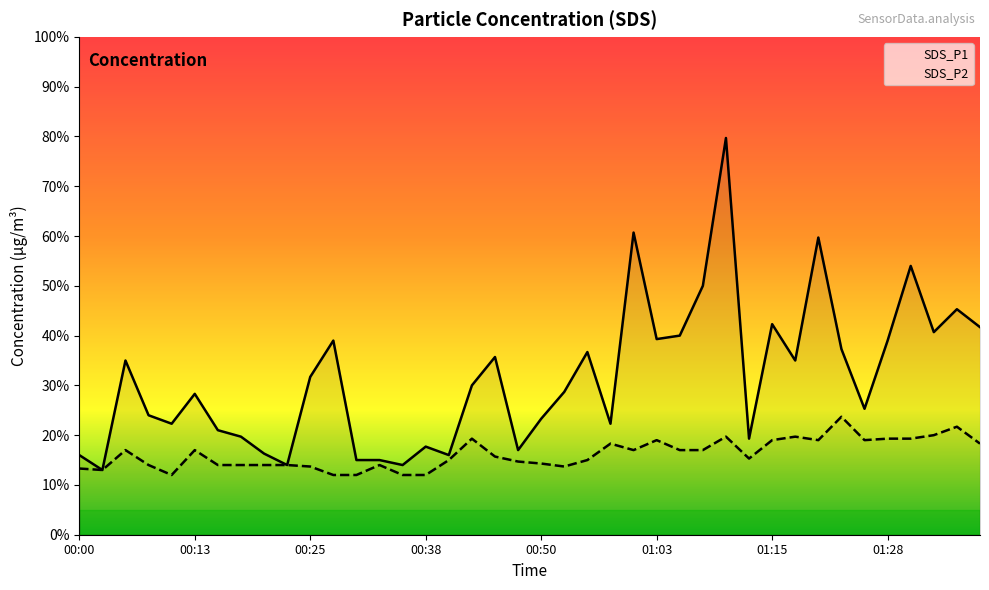

Between 00:32 and 01:35, which series saw the biggest shift?

SDS_P1